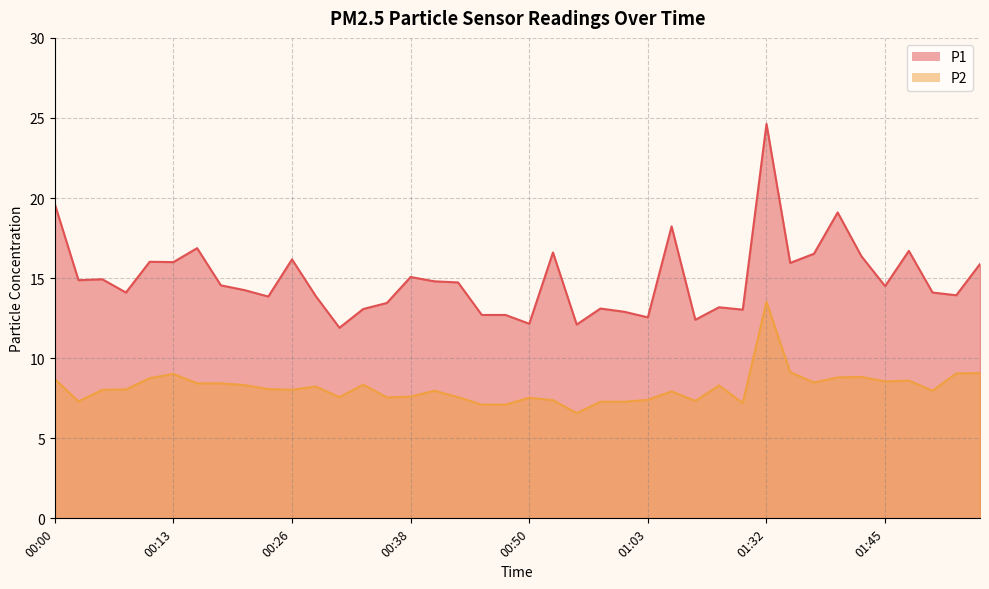

How many lines are shown in the chart?

2